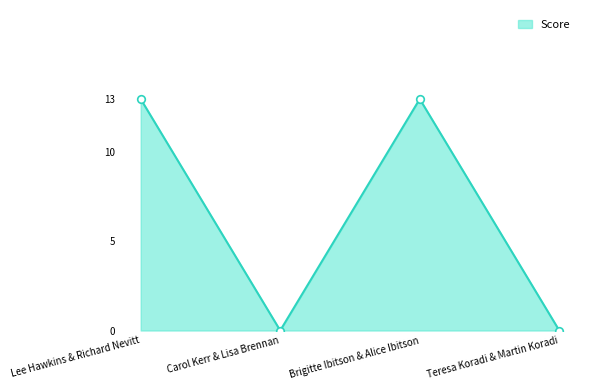

Which has a higher value, Carol Kerr & Lisa Brennan or Brigitte Ibitson & Alice Ibitson?

Brigitte Ibitson & Alice Ibitson